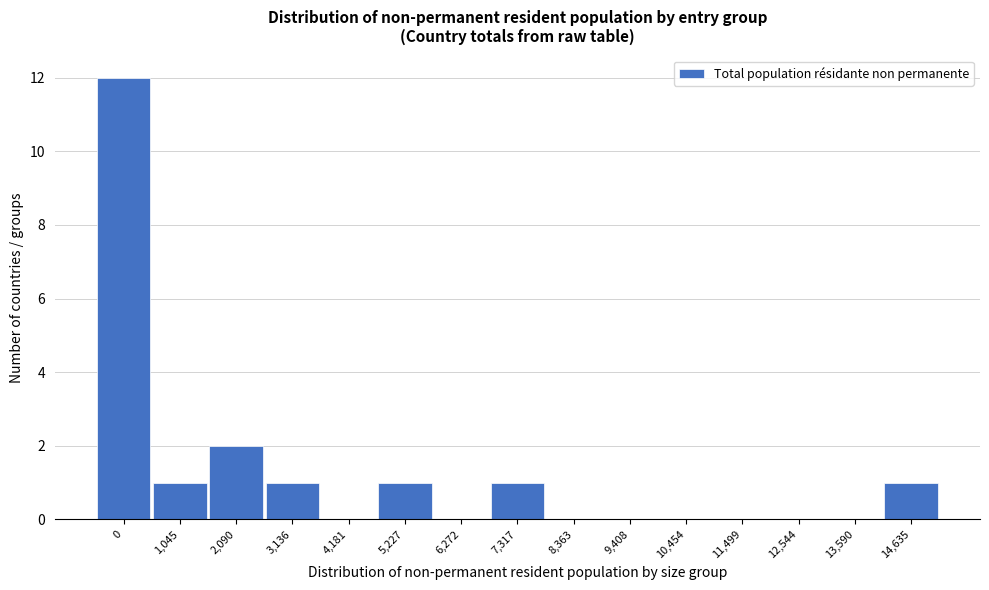

Reading right to left, what are all the values shown in this chart?

14,635=1	13,590=0	12,544=0	11,499=0	10,454=0	9,408=0	8,363=0	7,317=1	6,272=0	5,227=1	4,181=0	3,136=1	2,090=2	1,045=1	0=12